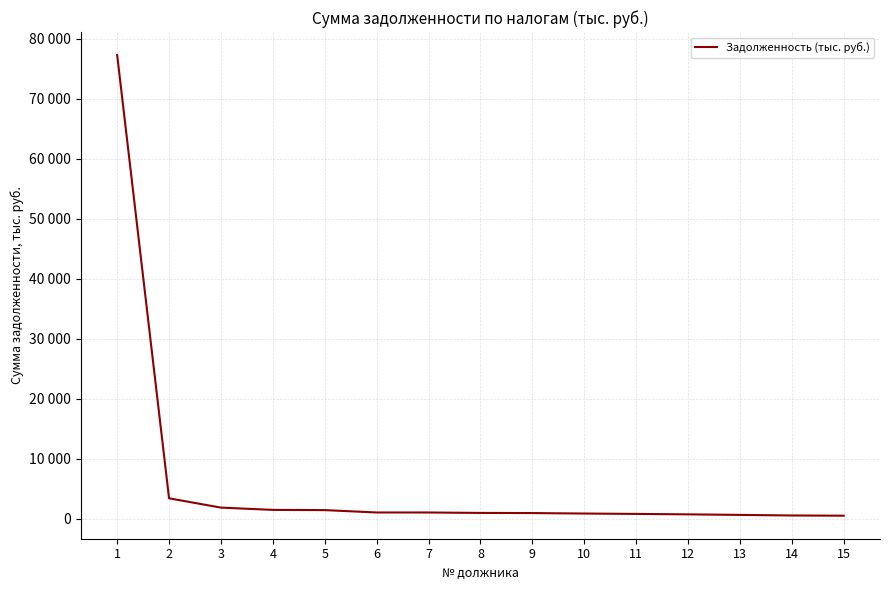

Does the chart have visible grid lines?

Yes